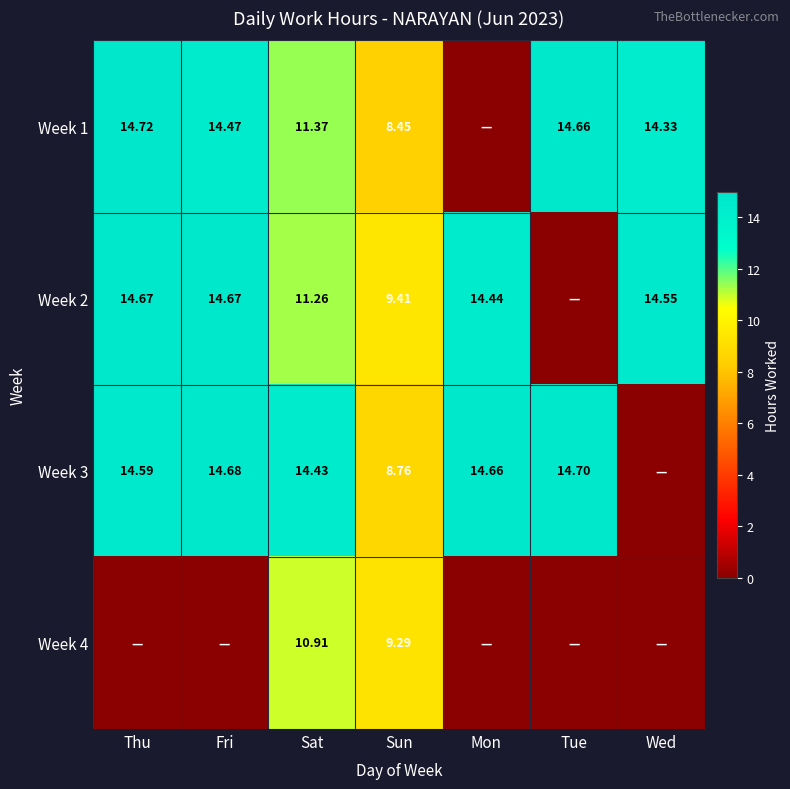

List the labels in order of Week 3 value, largest first.

Tue, Fri, Mon, Thu, Sat, Sun, Wed